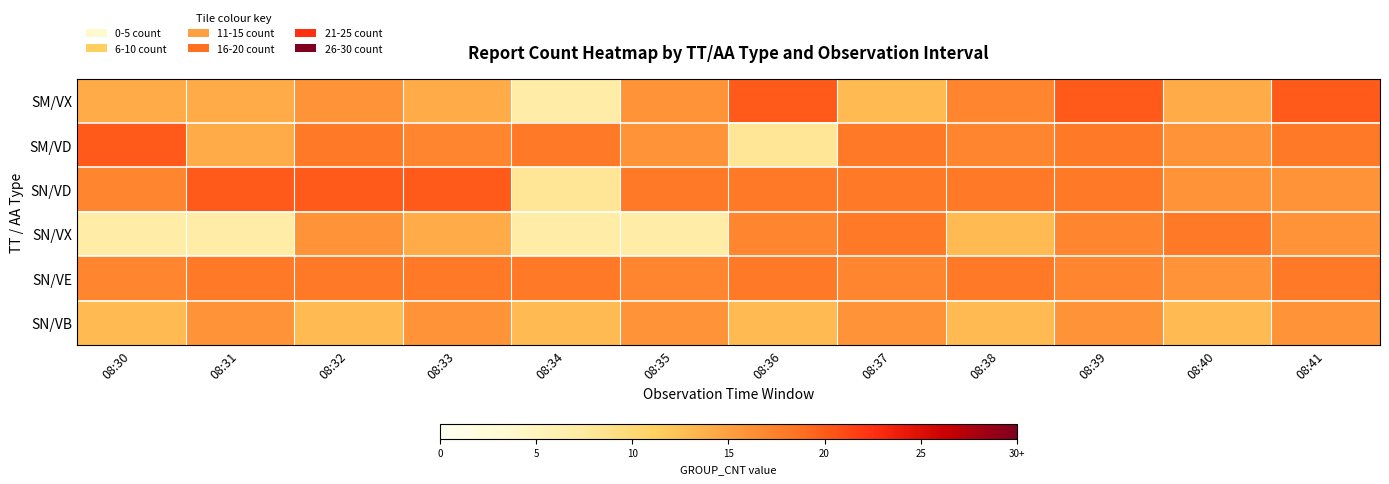

List the series in order of their peak value, lowest first.

SN/VB, SN/VX, SN/VE, SM/VX, SM/VD, SN/VD